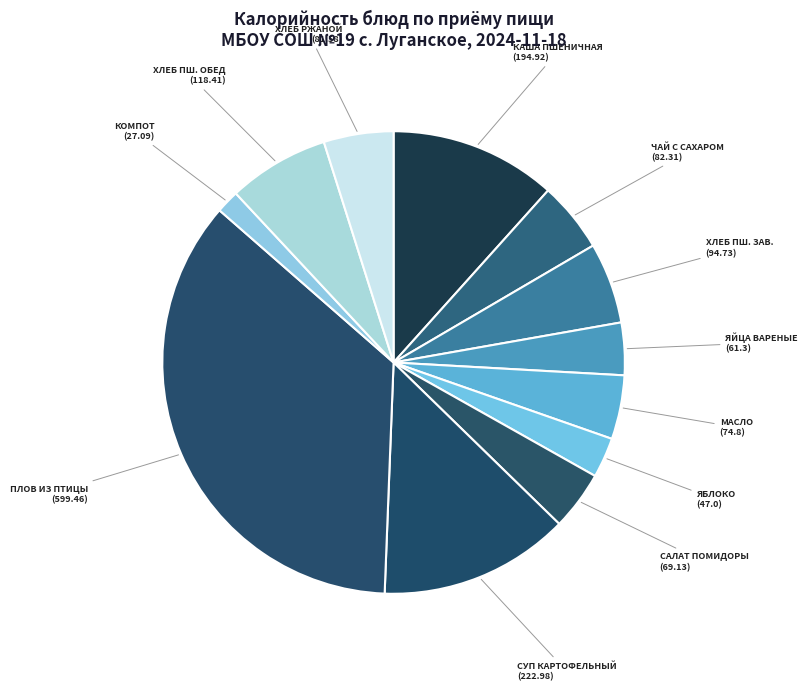

Which category has the smallest portion of the pie?

Компот из смеси сухофруктов